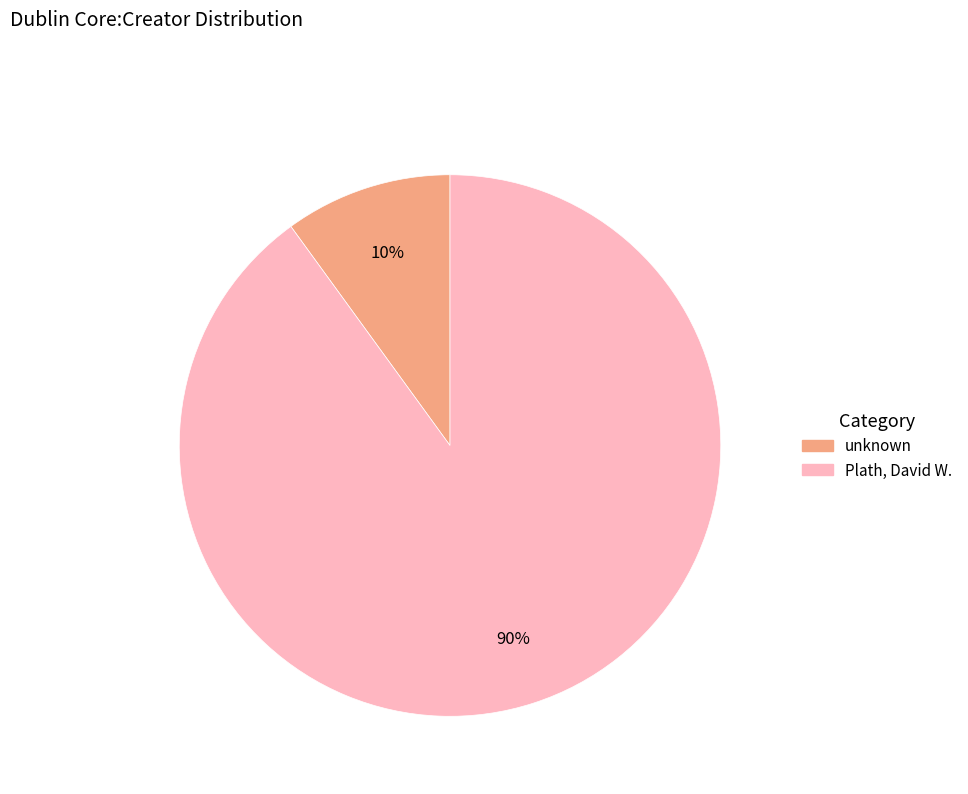

To the nearest percent, what is the average slice percentage?

50%